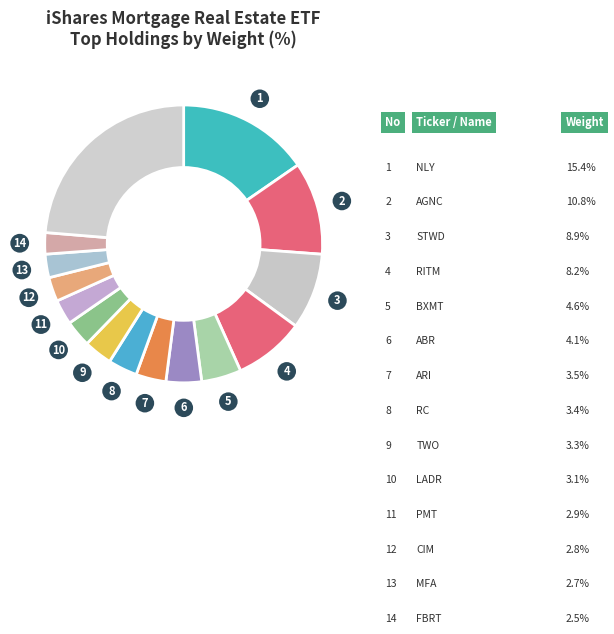

Rank the categories by value from lowest to highest.

FBRT, MFA, CIM, PMT, LADR, TWO, RC, ARI, ABR, BXMT, RITM, STWD, AGNC, NLY